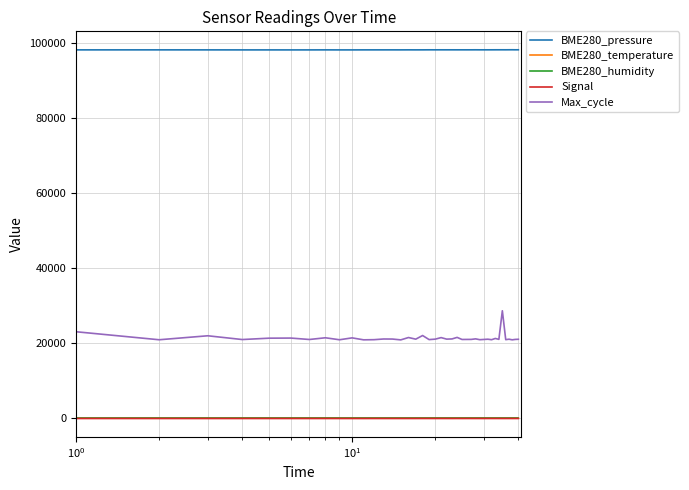

What is the maximum value shown in the chart?

98093.7